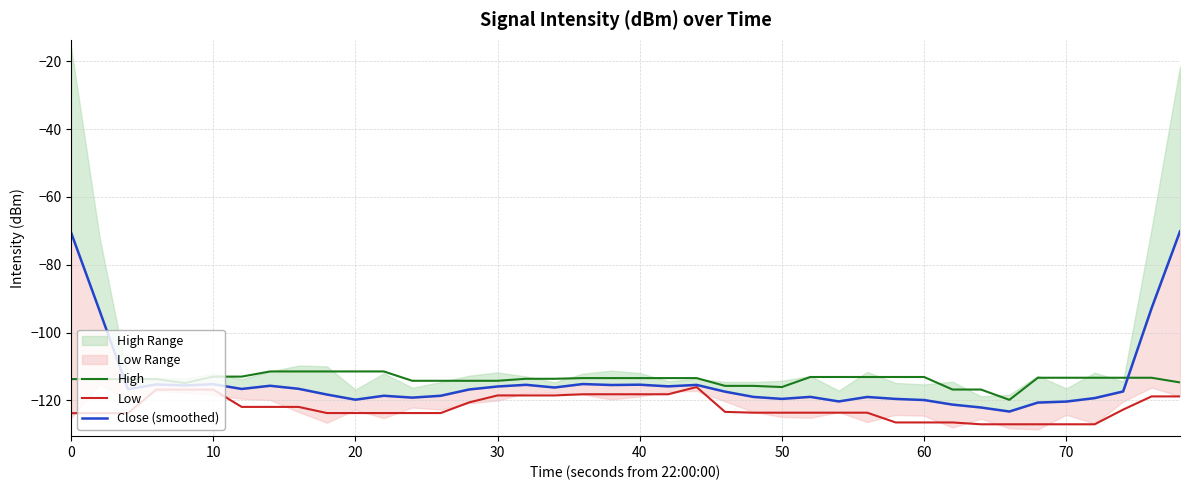

What is the minimum value for Low?

-127.0